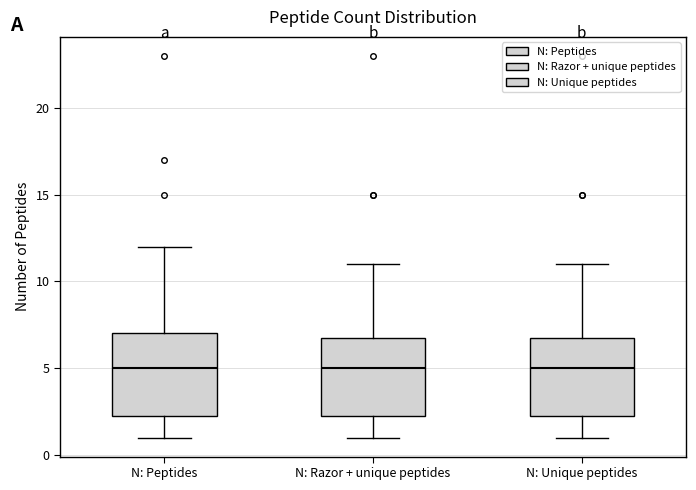

Reading left to right, transcribe this box plot: for each box, give where its median line is, the range the box spans, and where its two whiskers end, as read against the y-axis. The values are not printed on the chart, so give them approximately, as read against the axis.

N: Peptides: median 5.0, box 2.5 to 7.0, whiskers 1.0 to 12.0
N: Razor + unique peptides: median 5.0, box 2.5 to 7.0, whiskers 1.0 to 11.0
N: Unique peptides: median 5.0, box 2.5 to 7.0, whiskers 1.0 to 11.0